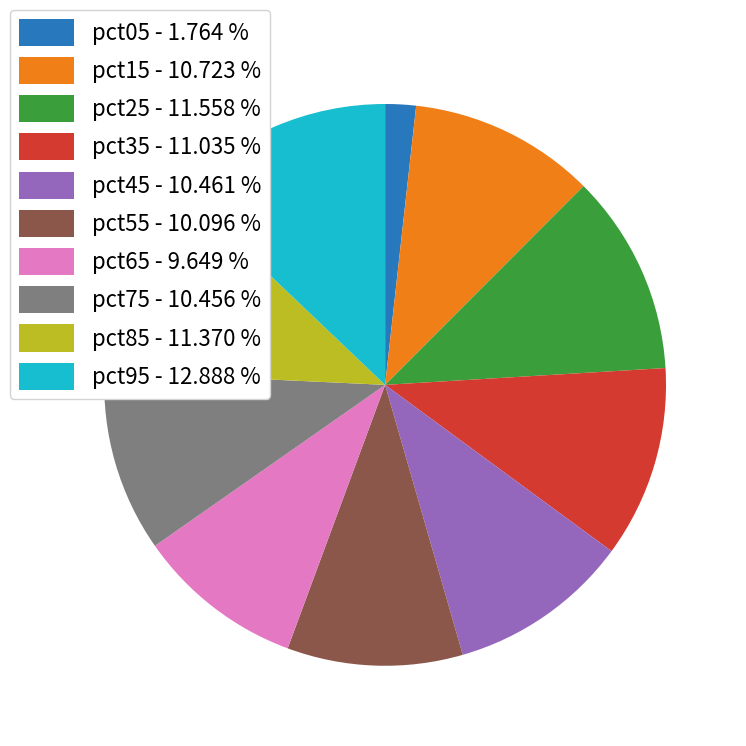

Which category has the smallest portion of the pie?

pct05